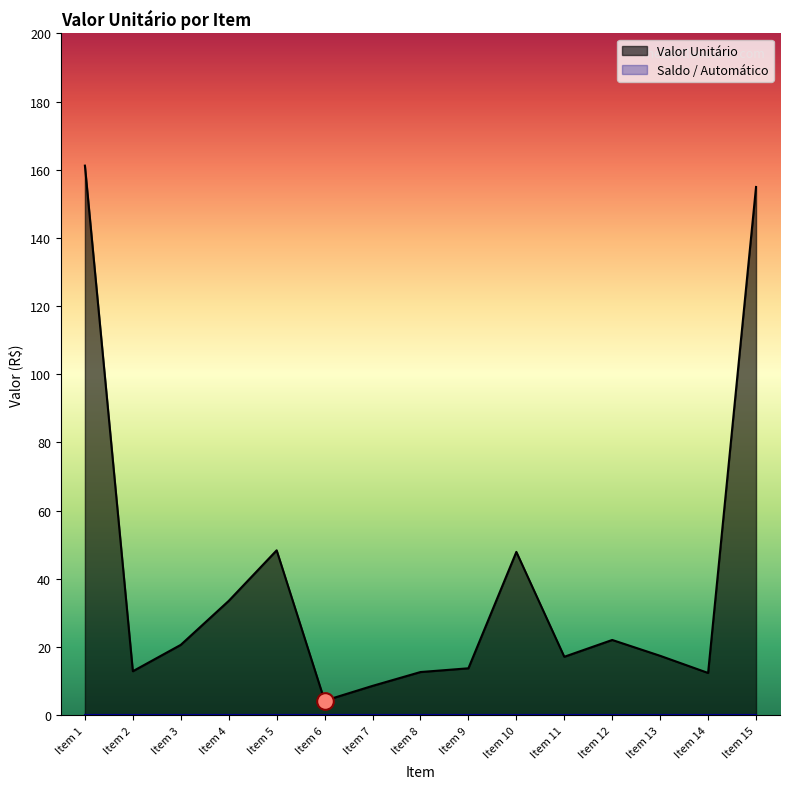

List the labels in order of value, smallest first.

Item 6, Item 7, Item 14, Item 8, Item 2, Item 9, Item 11, Item 13, Item 3, Item 12, Item 4, Item 10, Item 5, Item 15, Item 1